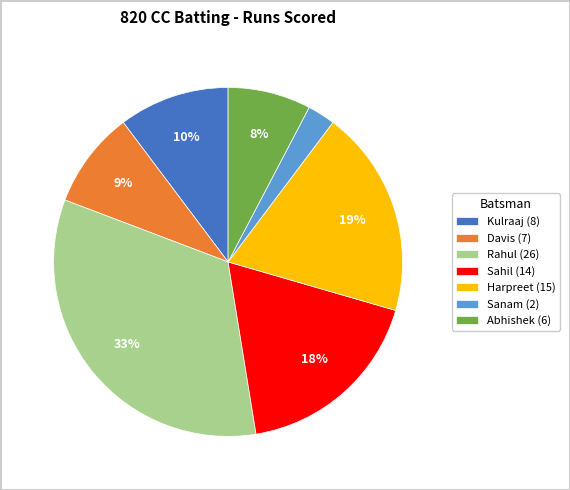

The Kulraaj (8) slice represents 16% of the pie. True or false?

False